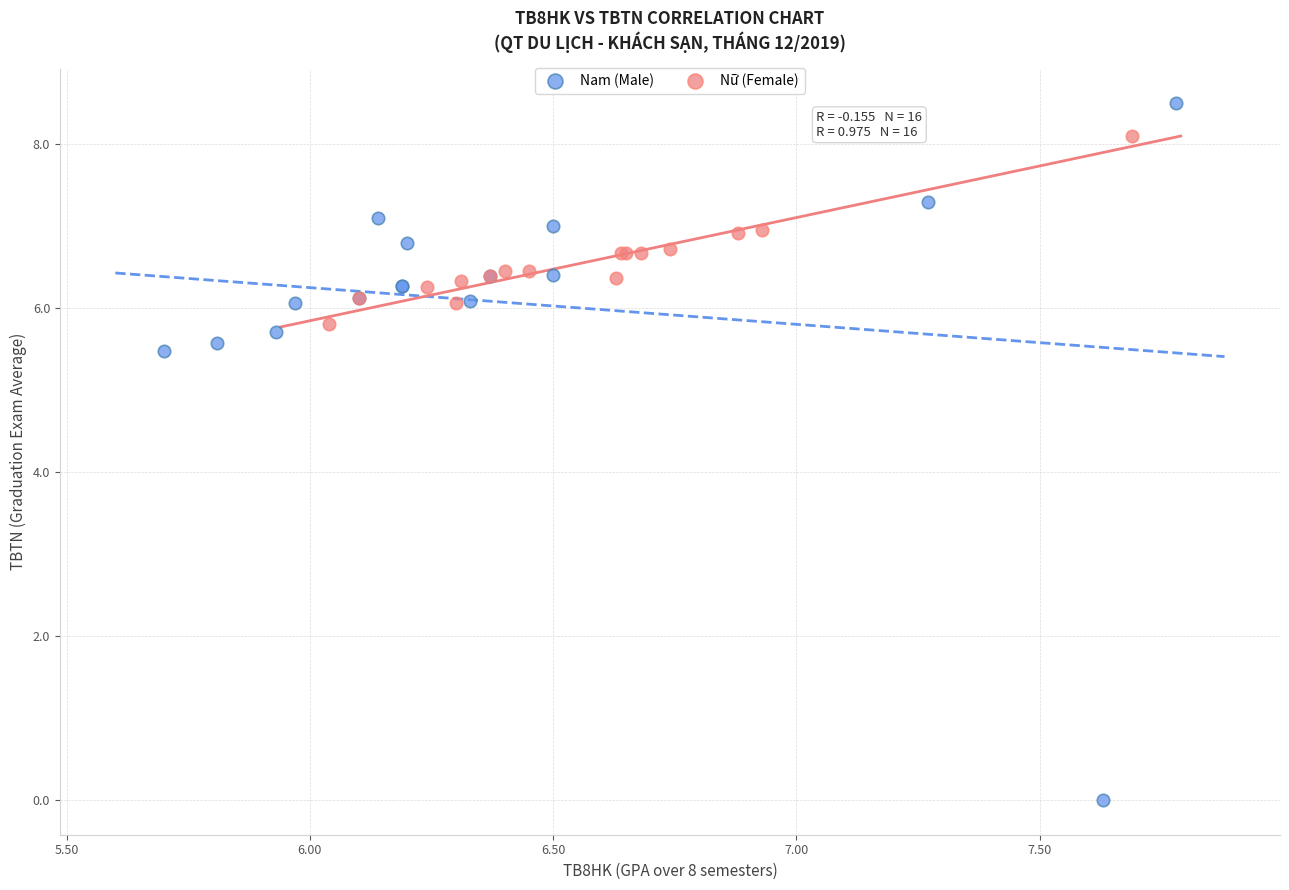

What are all the series names shown in the legend?

Nam (Male), Nữ (Female)